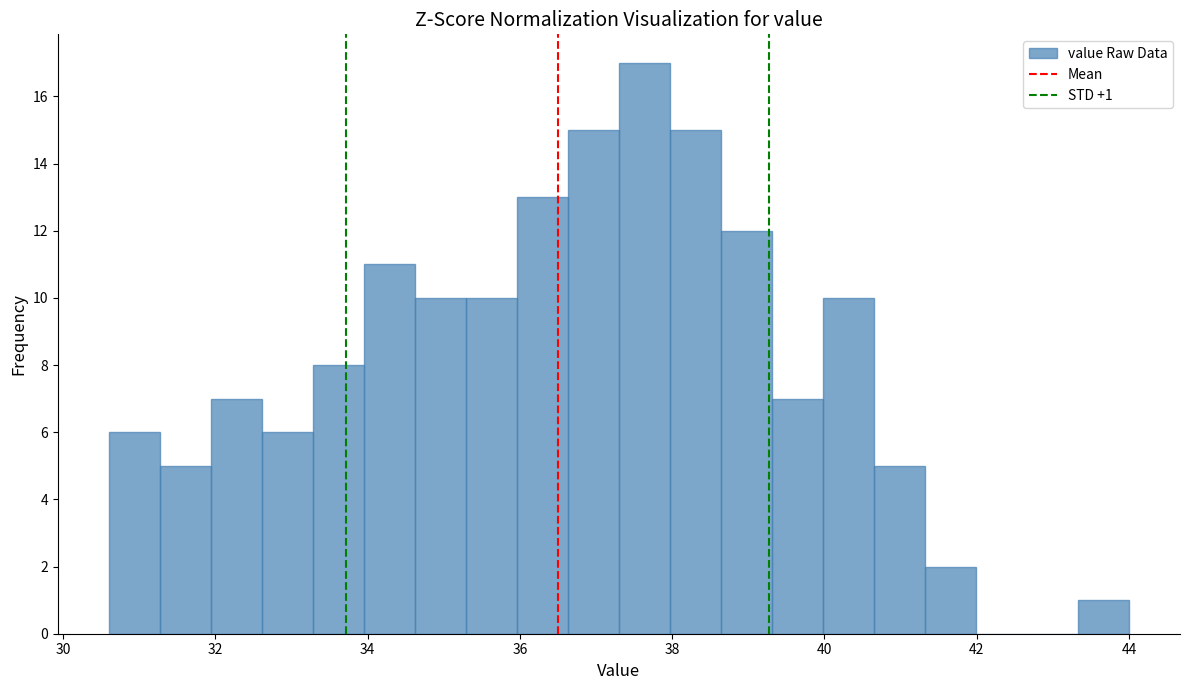

Read against the x-axis, roughly where is the centre of the tallest bar?

37.6